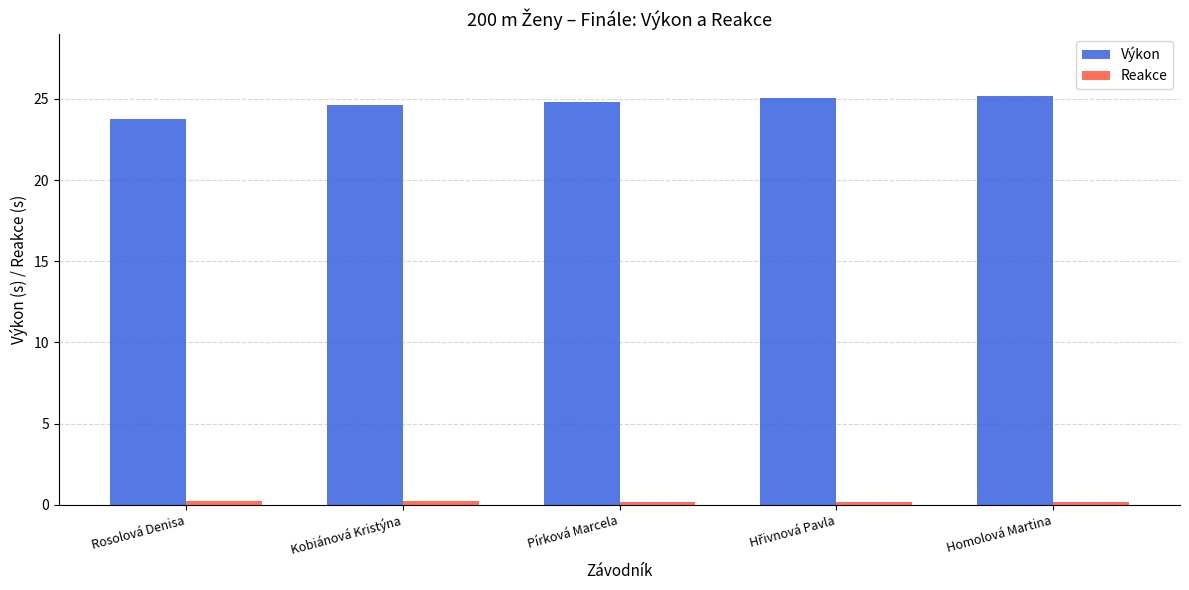

Which series changed the most between Rosolová Denisa and Pírková Marcela?

Výkon